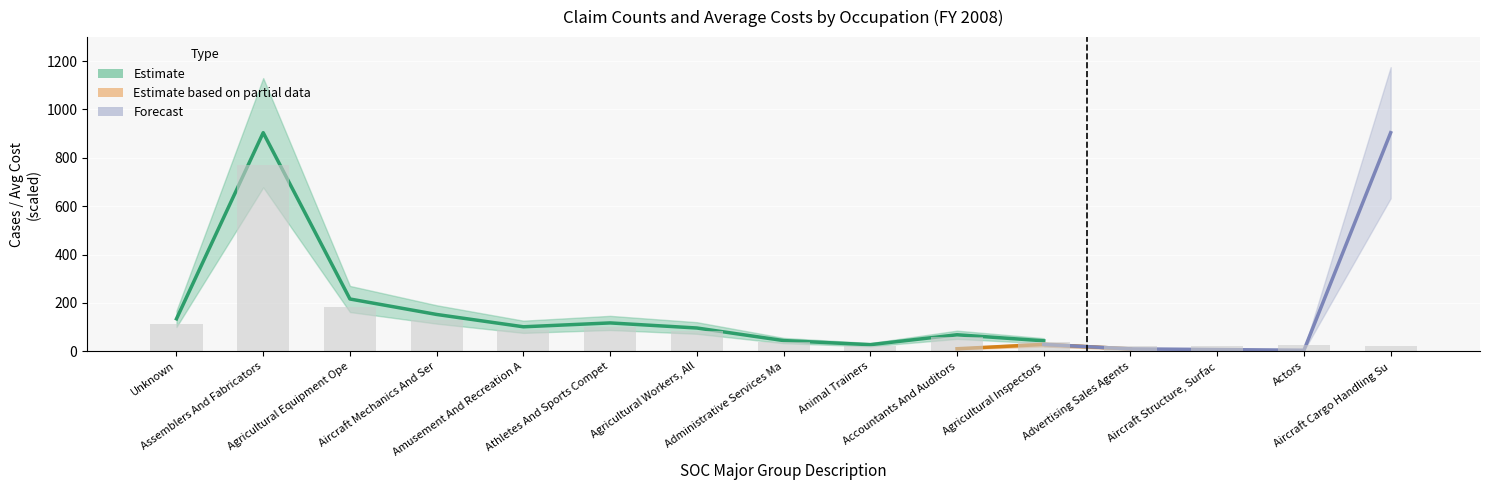

What is the difference between the second highest and second lowest values?

164.0